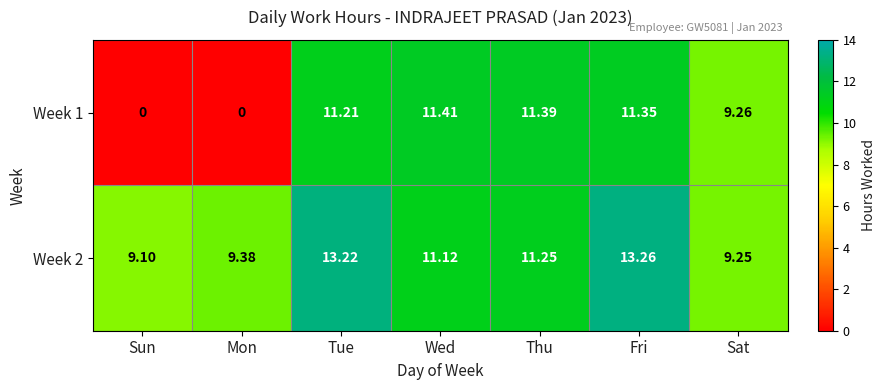

Is the value of Week 1 at Thu greater than the value of Week 2 at Fri?

No